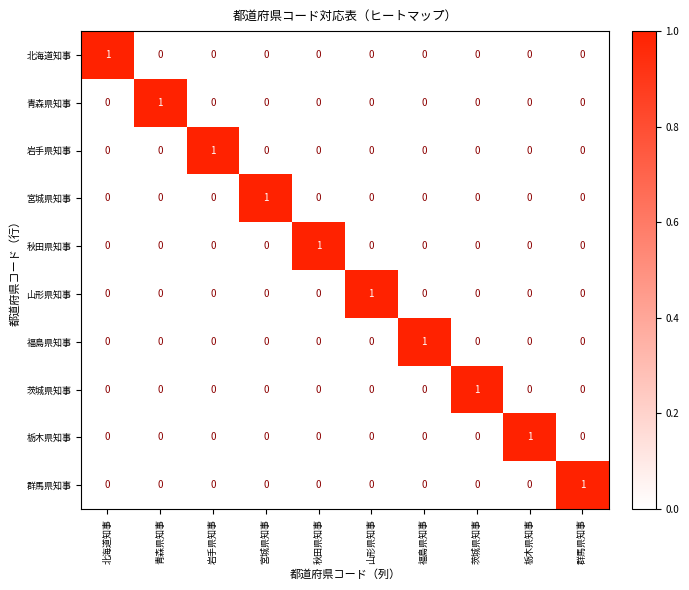

The 青森県知事 series shows 0 at 山形県知事. True or false?

True